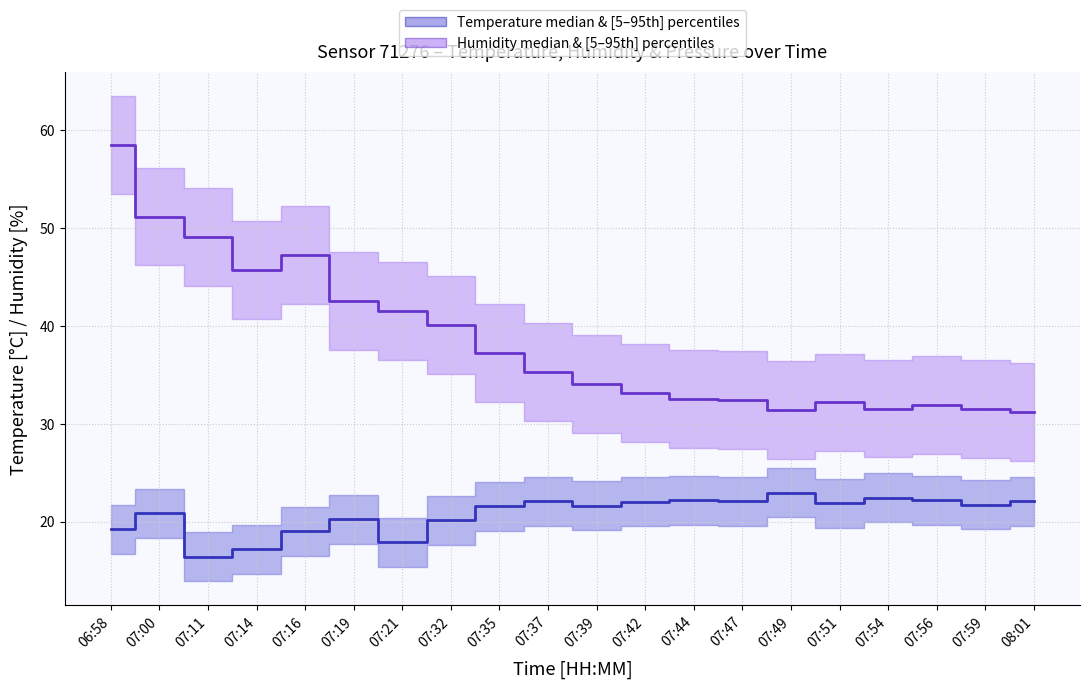

Is it true that humidity equals 45.0 at 07:39?

False